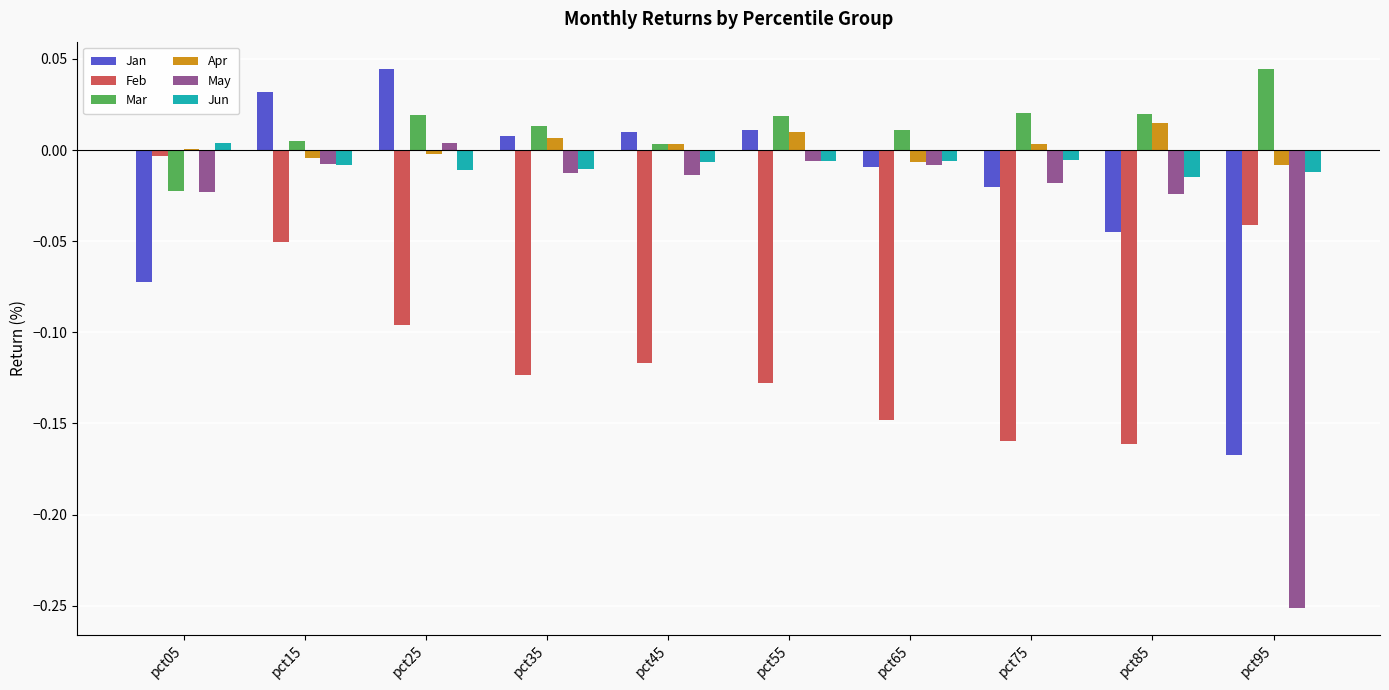

Is the value of Feb at pct25 greater than the value of May at pct95?

Yes